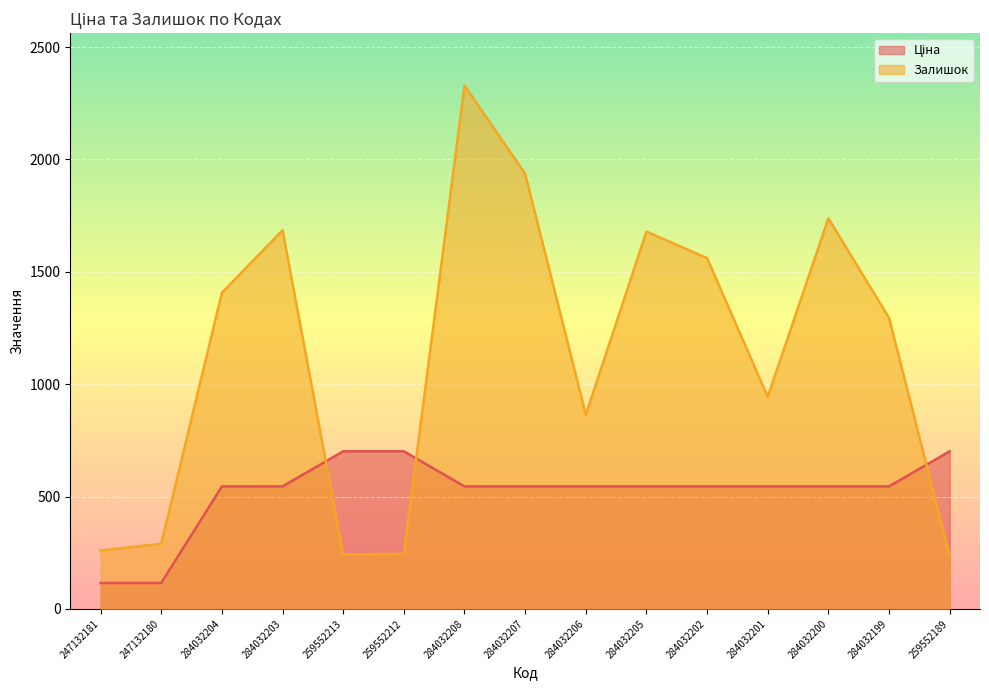

At which label does Ціна reach its minimum?

247132181